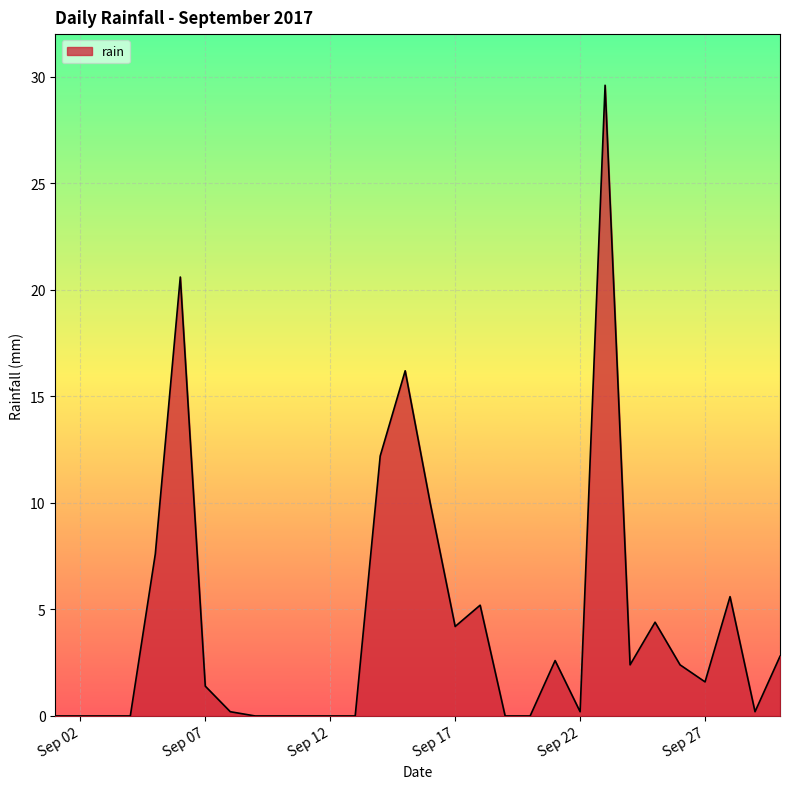

What is the maximum value shown in the chart?

29.6